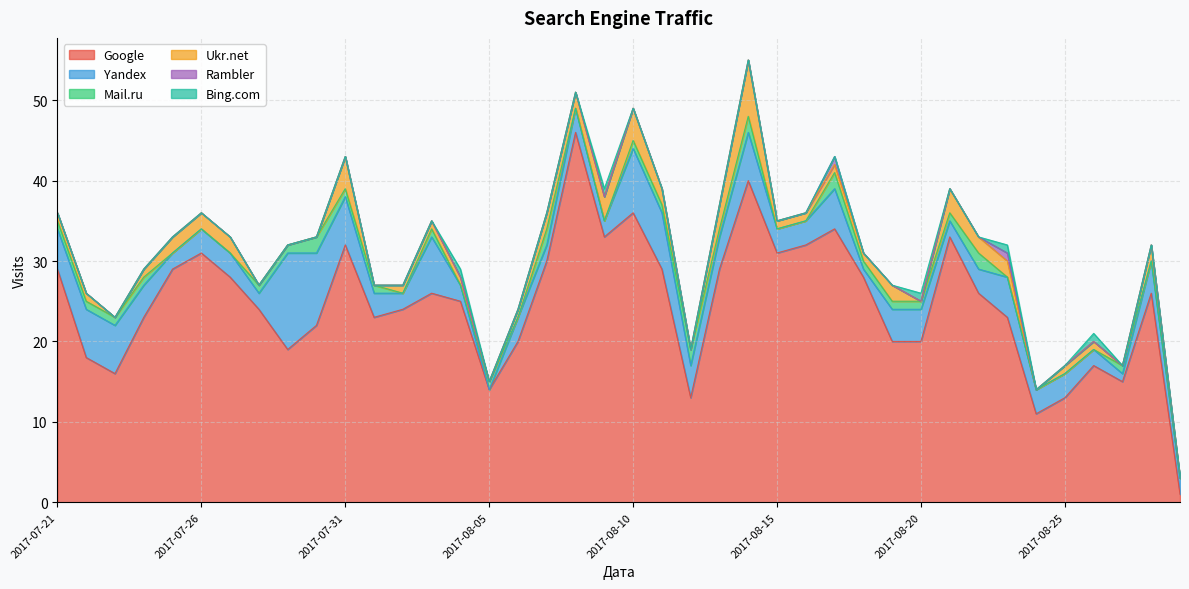

What is the highest value of the Google series?

46